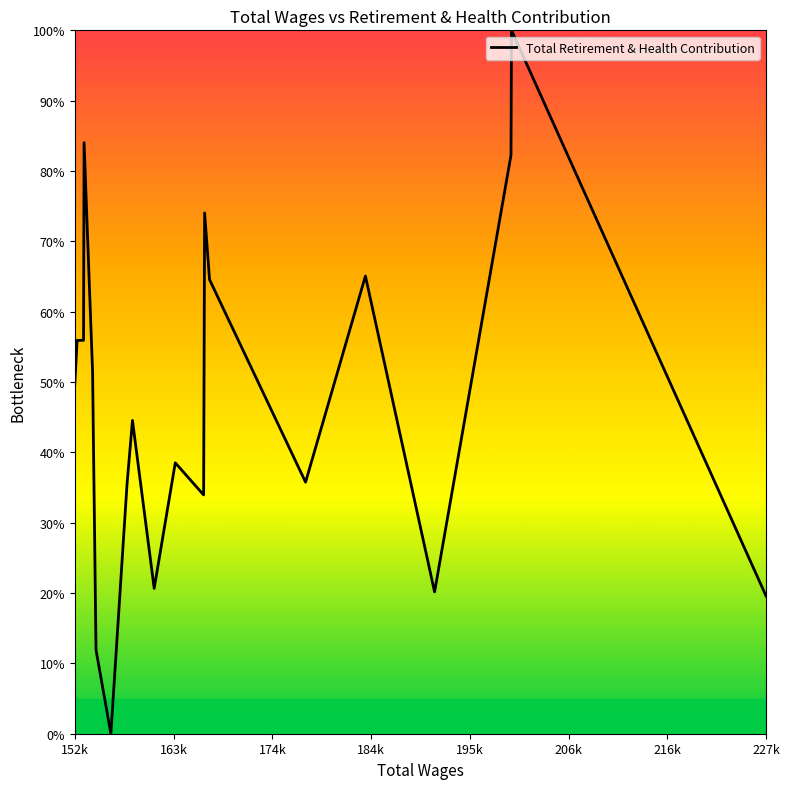

Does the chart display data point markers on the line(s)?

No